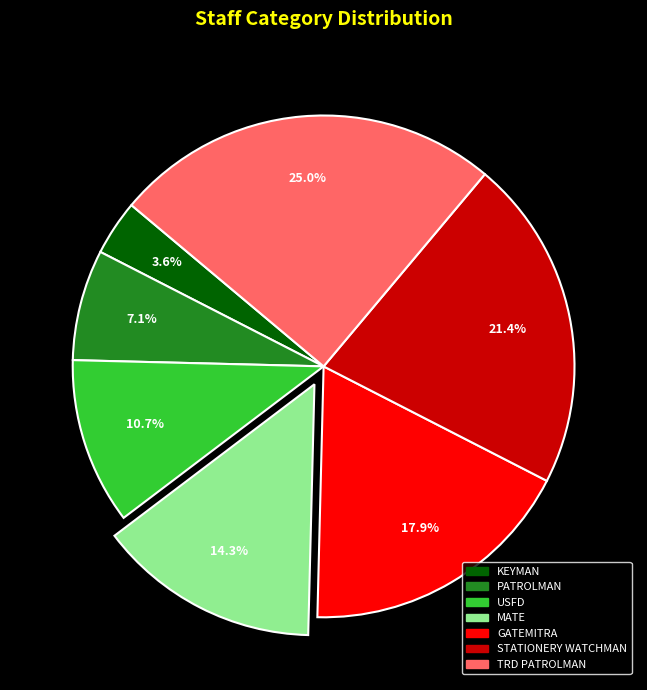

Rank the categories by value from highest to lowest.

TRD PATROLMAN, STATIONERY WATCHMAN, GATEMITRA, MATE, USFD, PATROLMAN, KEYMAN